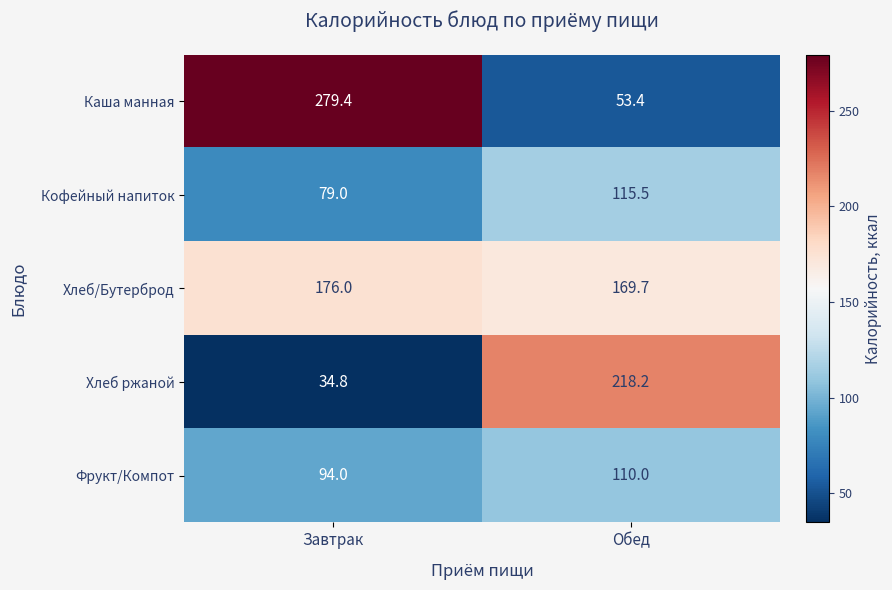

Where is Каша манная nearest to the value 166?

Обед